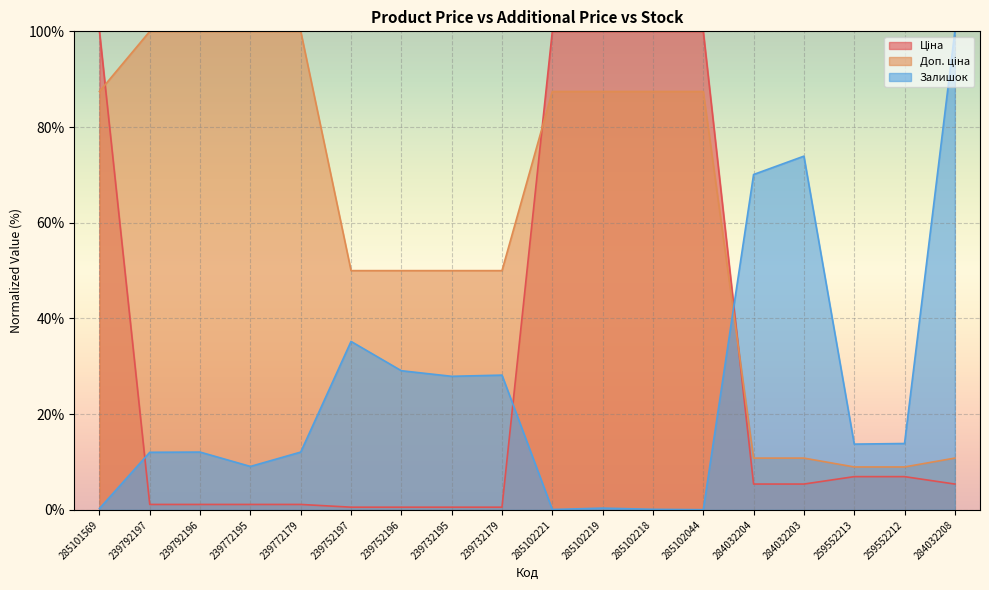

True or false: Доп. ціна has a value of 5.6 at 284032208.

False